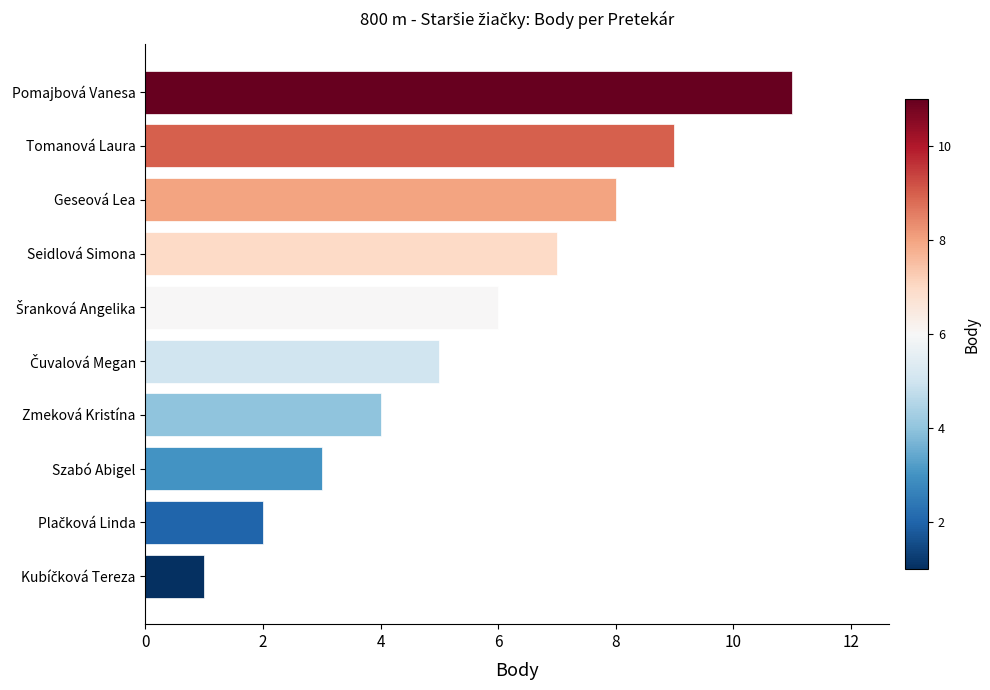

What is the average value?

6